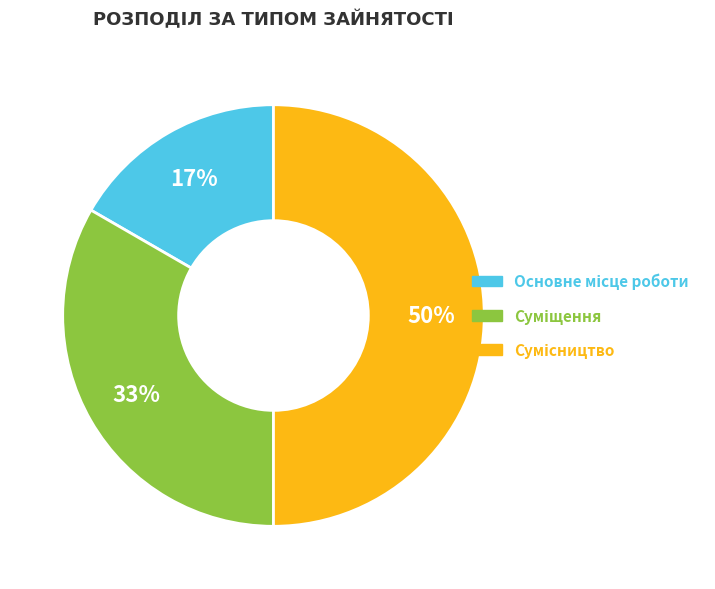

To the nearest percent, what is the average slice percentage?

33%